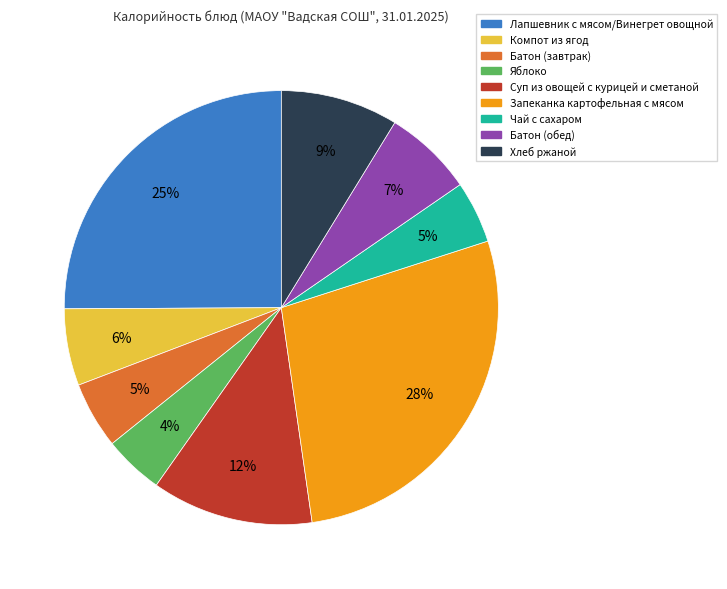

Combined, do Лапшевник с мясом/Винегрет овощной and Яблоко account for over 50%?

No